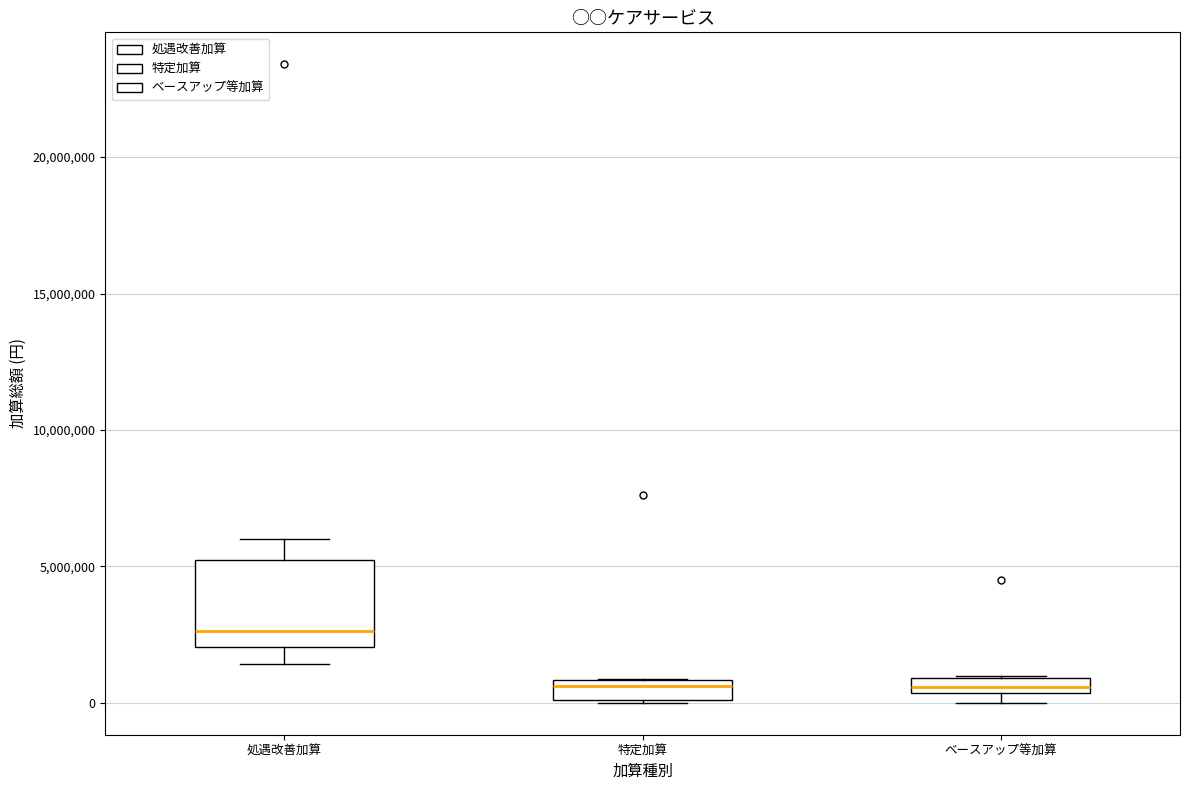

Where is the lower edge of the box for ベースアップ等加算 on the y-axis? The values are not printed on the chart, so give them approximately, as read against the axis.

500000